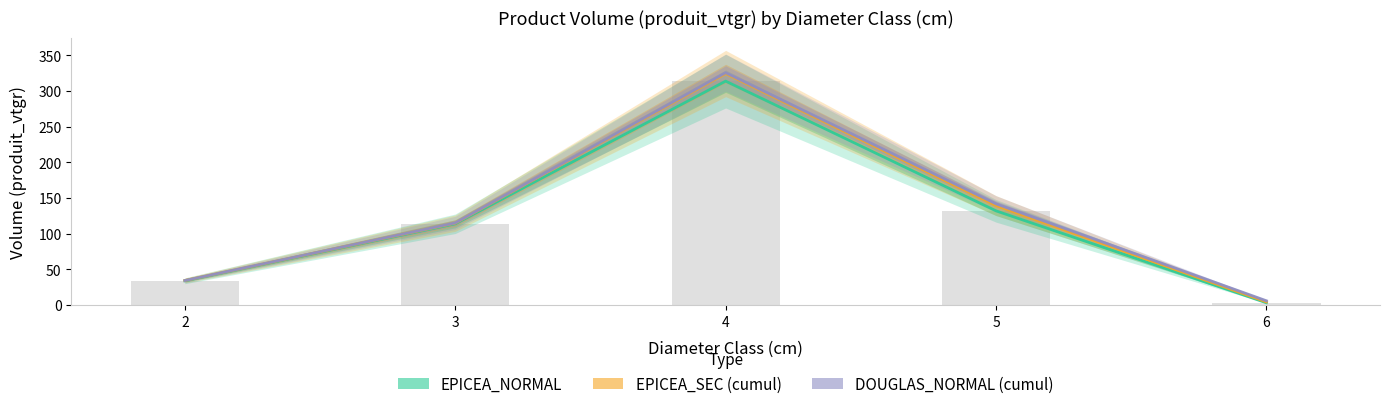

At which label does EPICEA_SEC (cumul) reach its minimum?

6